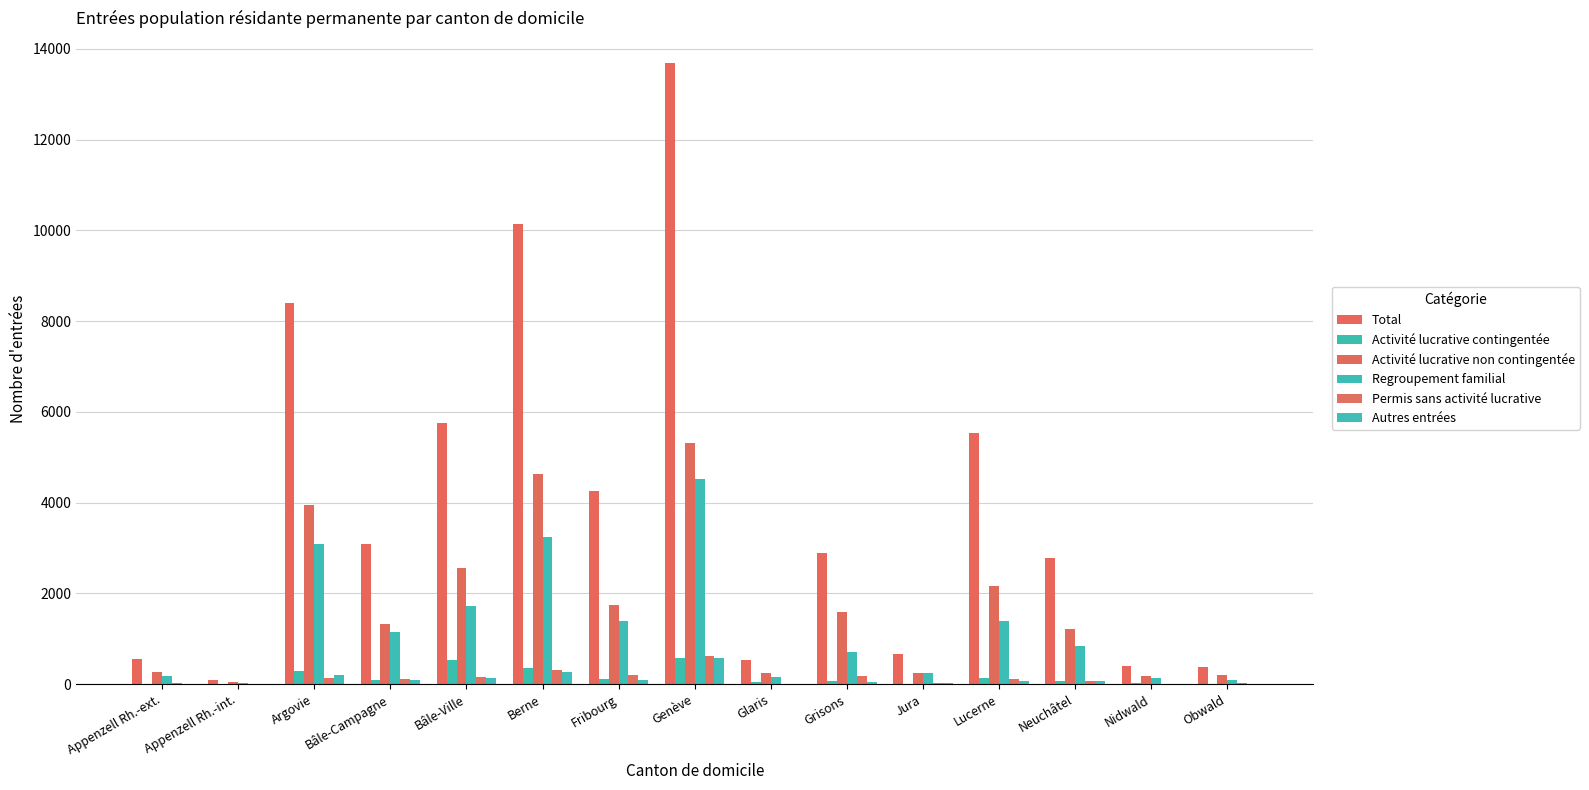

Between Appenzell Rh.-int. and Grisons, which series saw the biggest shift?

Total